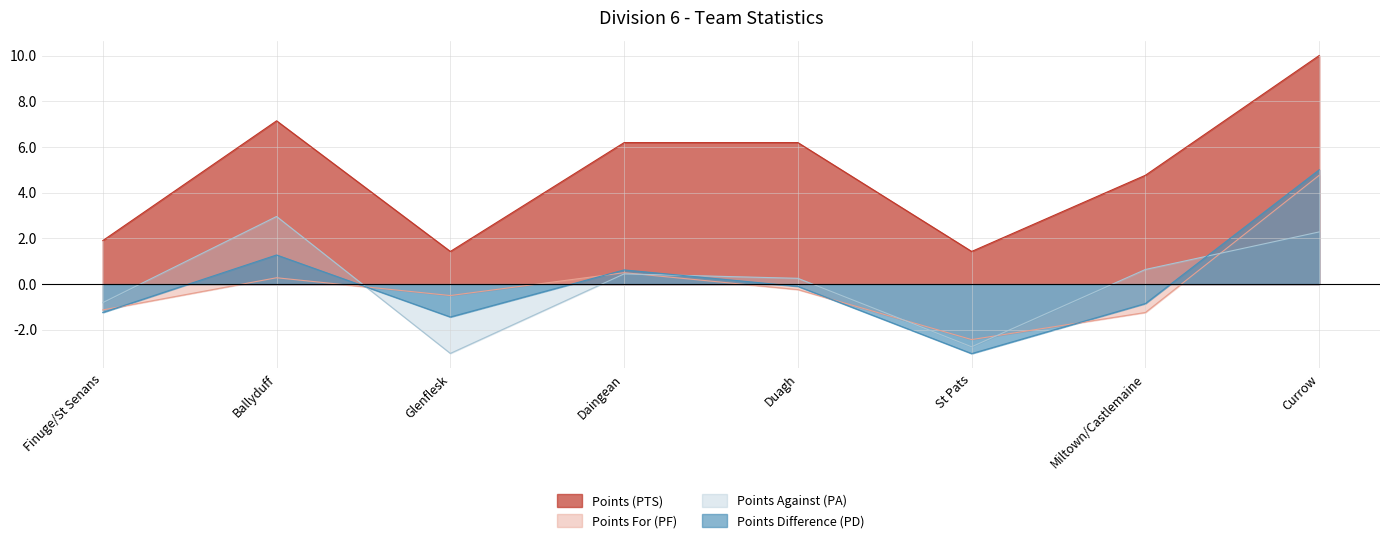

Reading left to right, list all the values displayed in this chart.

Points (PTS): 1.9	7.1	1.4	6.2	6.2	1.4	4.8	10.0
Points For (PF): -1.1	0.3	-0.5	0.5	-0.2	-2.4	-1.2	4.8
Points Against (PA): -0.8	3.0	-3.0	0.4	0.3	-2.7	0.6	2.3
Points Difference (PD): -1.2	1.3	-1.4	0.6	-0.1	-3.0	-0.8	5.0